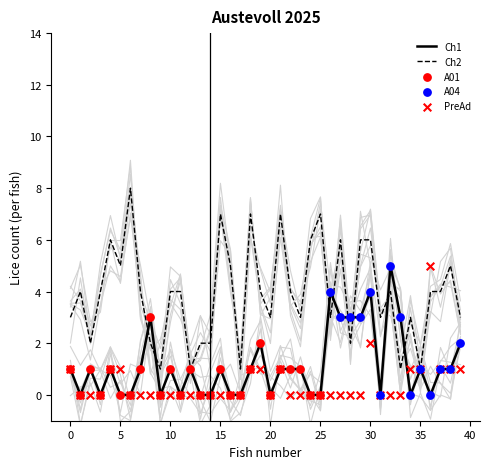

Which series reaches the maximum Y coordinate?

Ch2